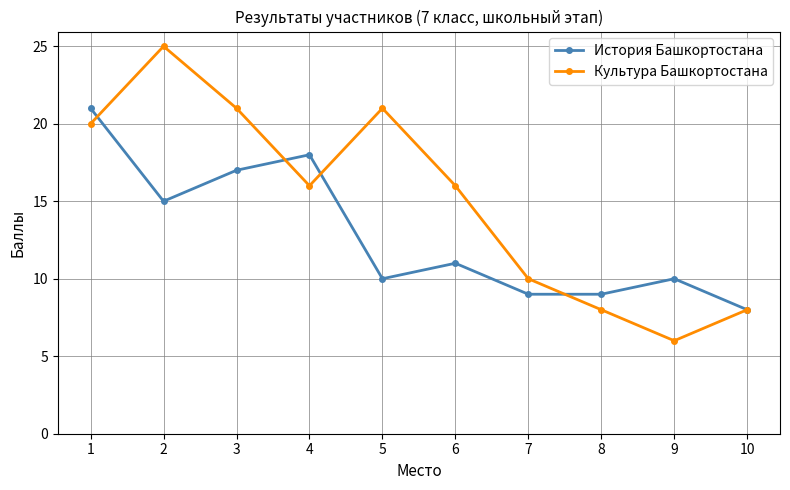

True or false: Культура Башкортостана and История Башкортостана intersect in this chart.

True